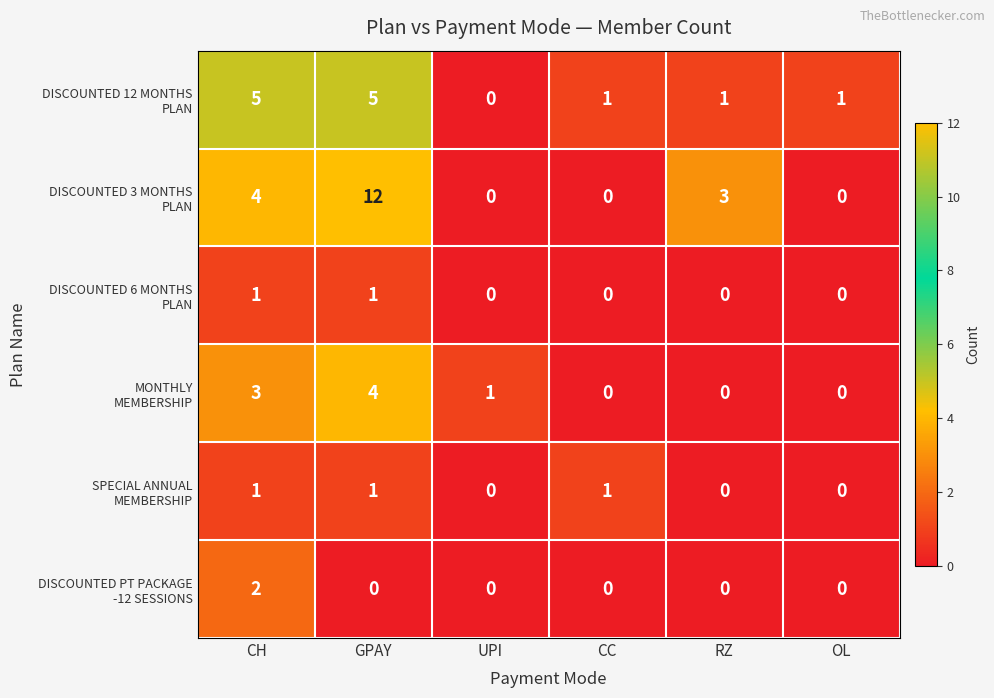

At which category is the sum across all series the highest?

GPAY